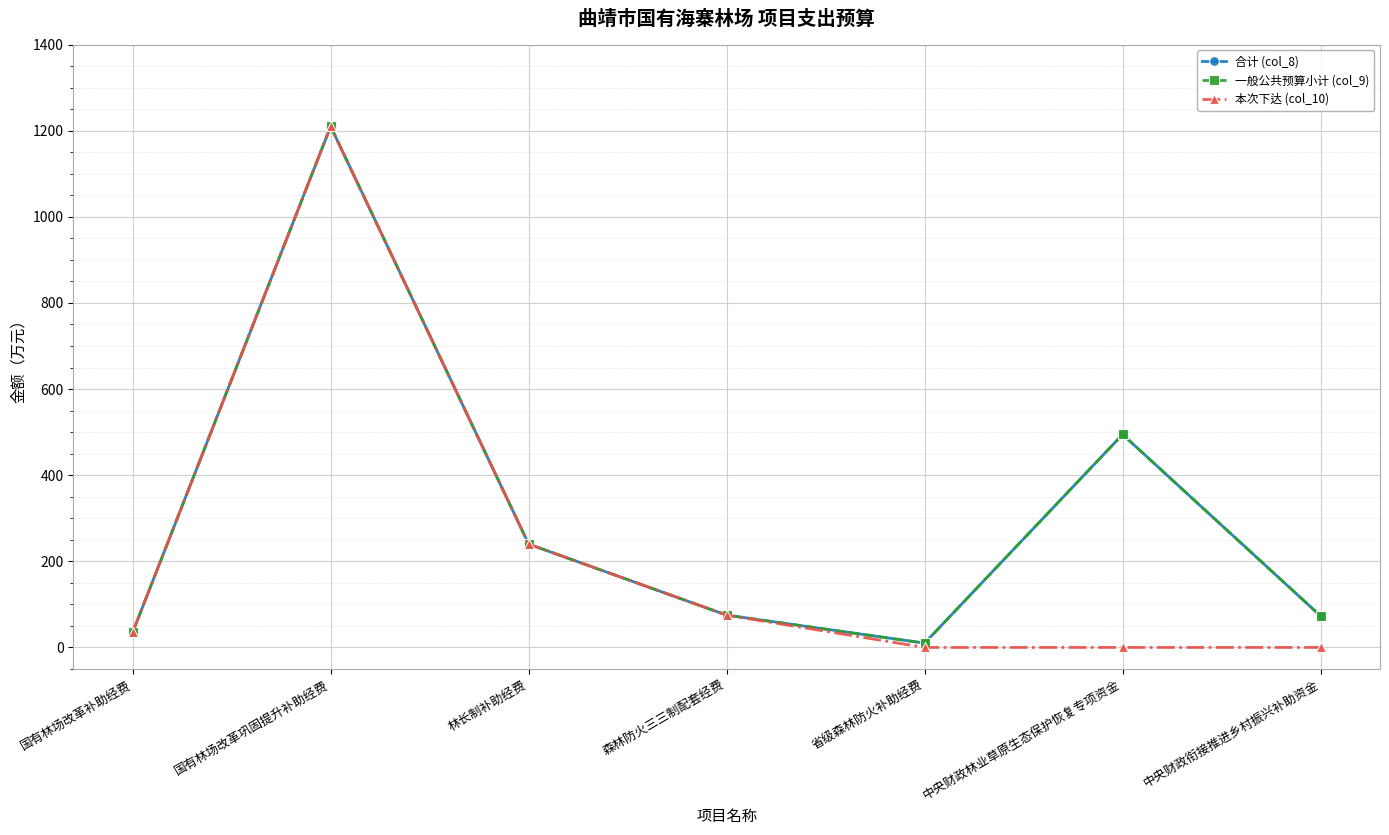

Is this an area chart (filled region under the line)?

No